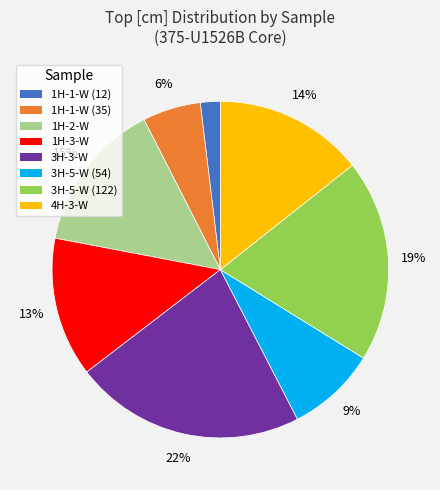

Between 1H-2-W and 3H-5-W (122), which is larger?

3H-5-W (122)